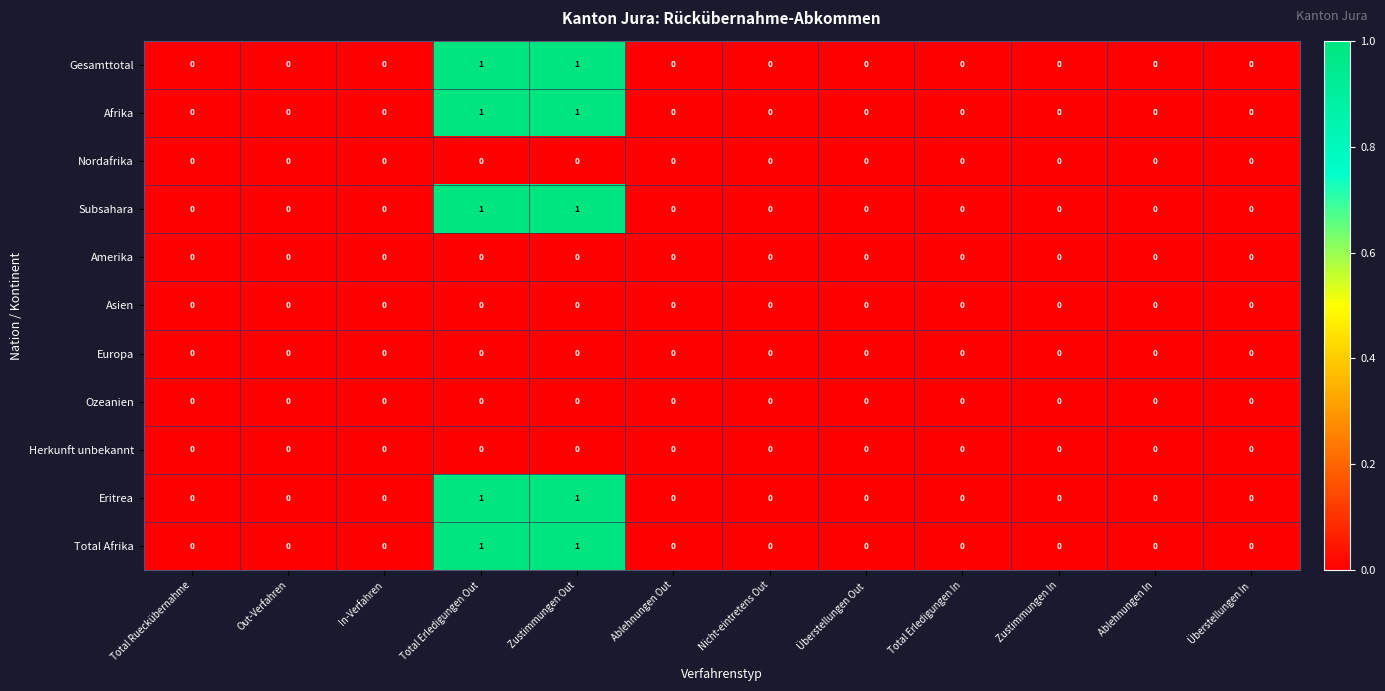

What is the total value across all series at Zustimmungen Out?

5